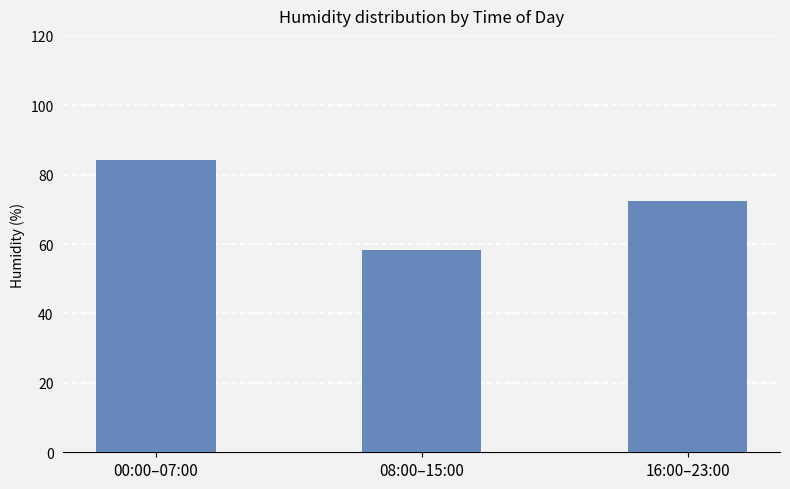

What is the sum of the values at 16:00–23:00 and 00:00–07:00?

156.7